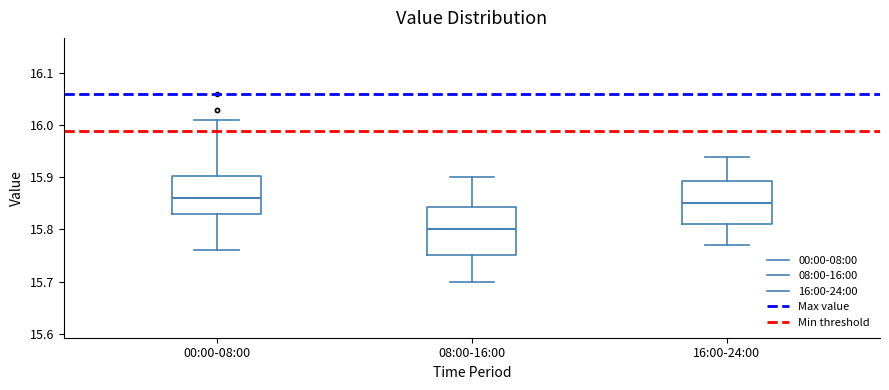

Reading left to right, read every box against the y-axis: the position of its median line, the range the box covers, and the ends of its whiskers. The values are not printed on the chart, so give them approximately, as read against the axis.

00:00-08:00: median 15.86, box 15.83 to 15.90, whiskers 15.76 to 16.01
08:00-16:00: median 15.80, box 15.75 to 15.84, whiskers 15.70 to 15.90
16:00-24:00: median 15.85, box 15.81 to 15.89, whiskers 15.77 to 15.94